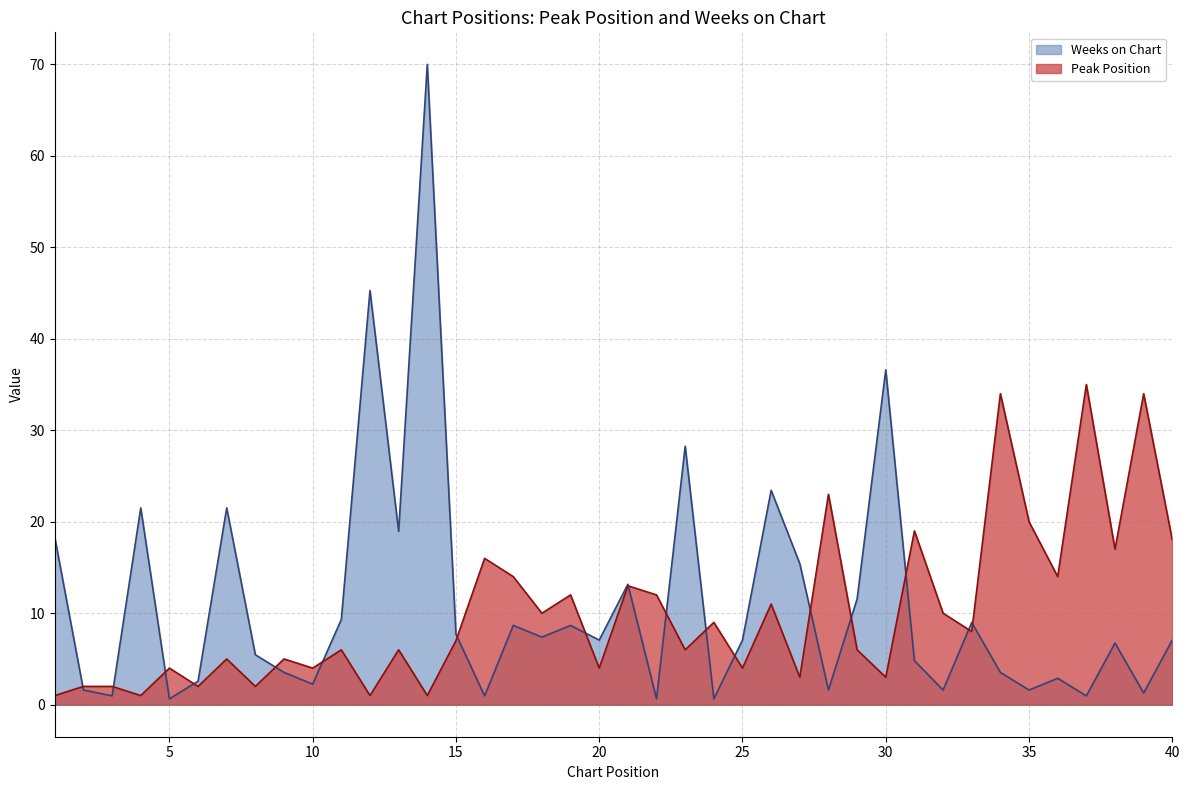

At which category does Weeks on Chart reach its first local peak?

4